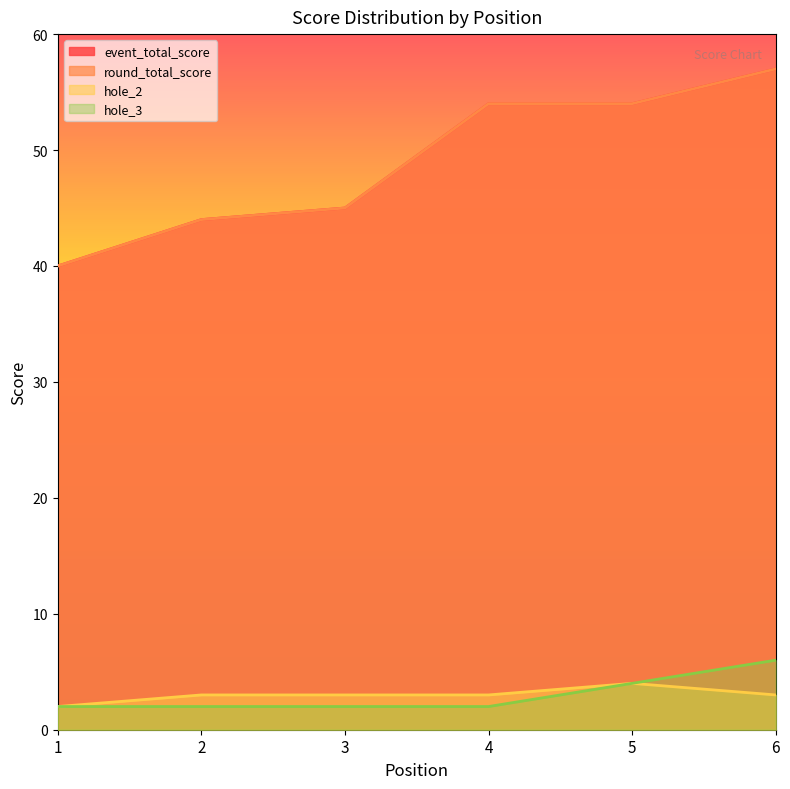

At how many categories does at least one series exceed 35?

6